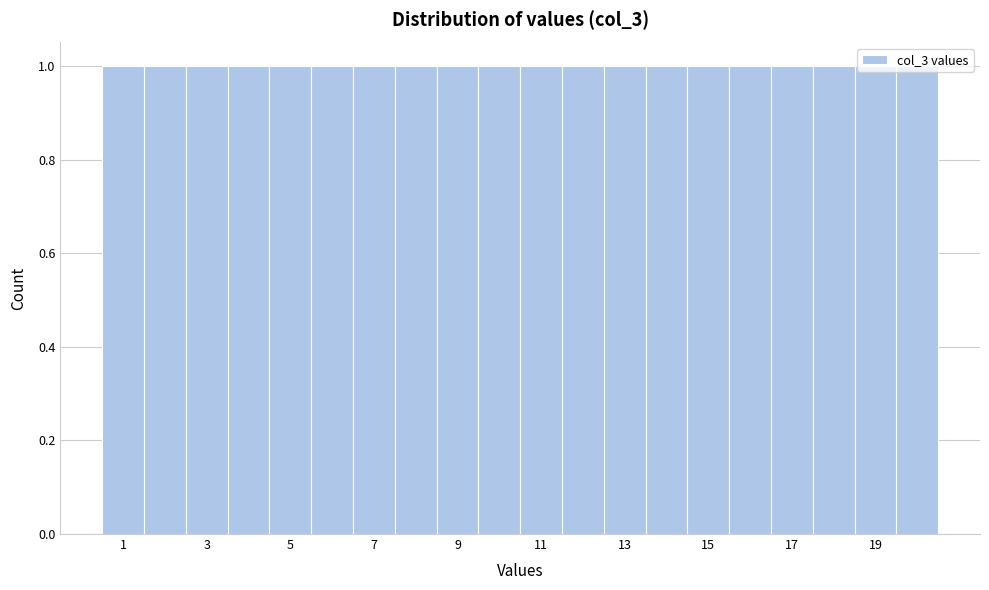

What is the height of the bar covering 5.5 to 6.5 on the x-axis? Neither the bar edges nor the heights are printed on the chart, so give them approximately, as read against the axes.

1